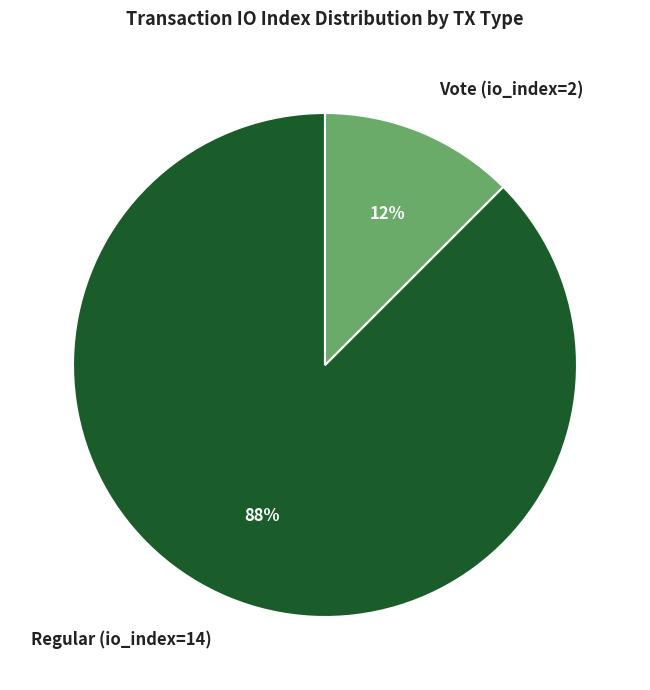

Between Vote (io_index=2) and Regular (io_index=14), which is larger?

Regular (io_index=14)